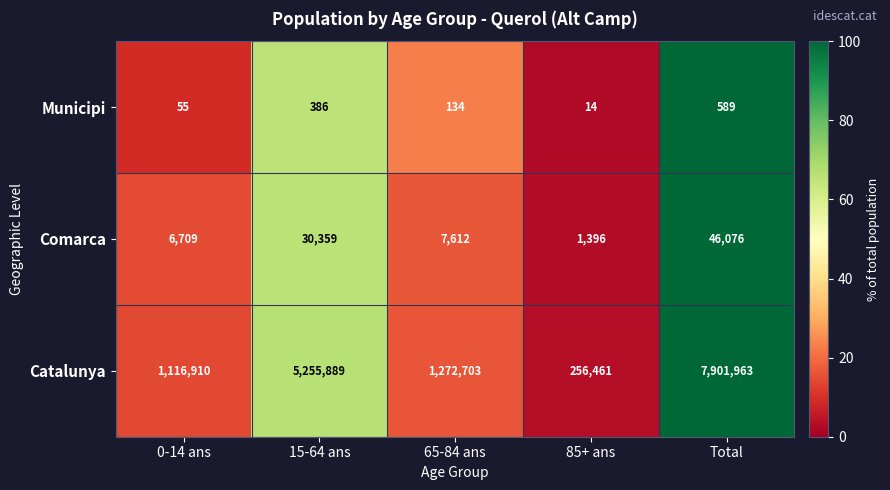

Which series has the largest range (max minus min)?

Catalunya